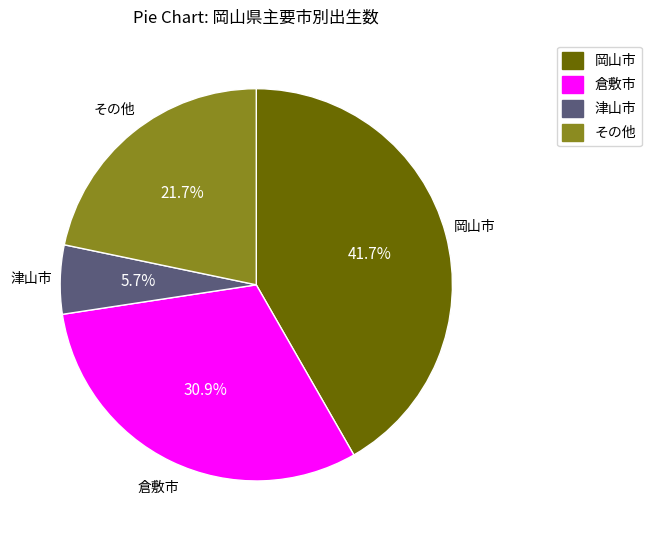

Is there any slice that represents more than half of the pie?

No